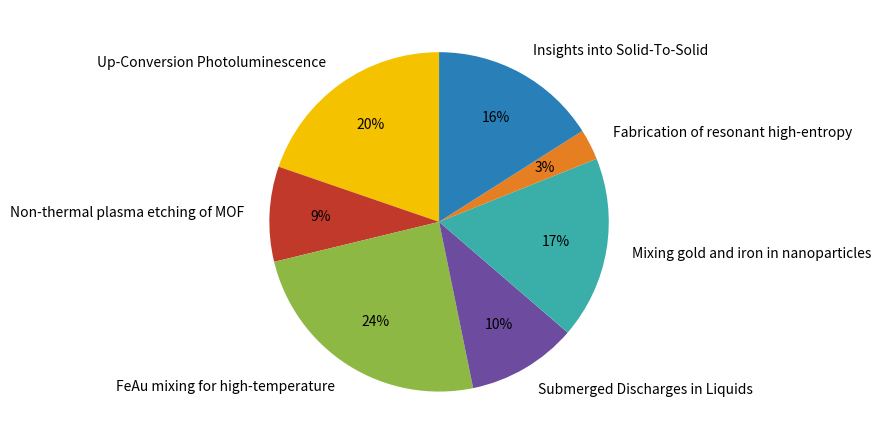

How many slices are in this pie chart?

7